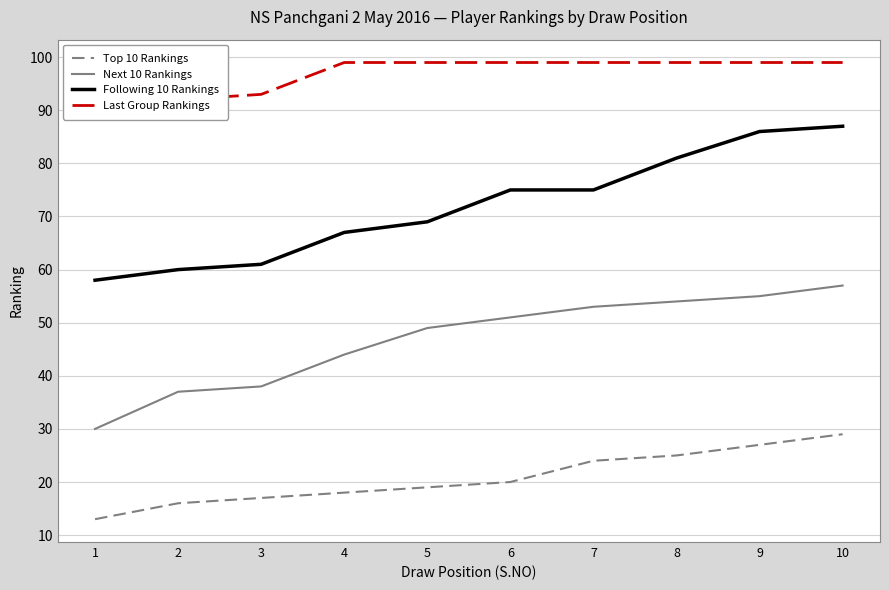

Is this an area chart (filled region under the line)?

No